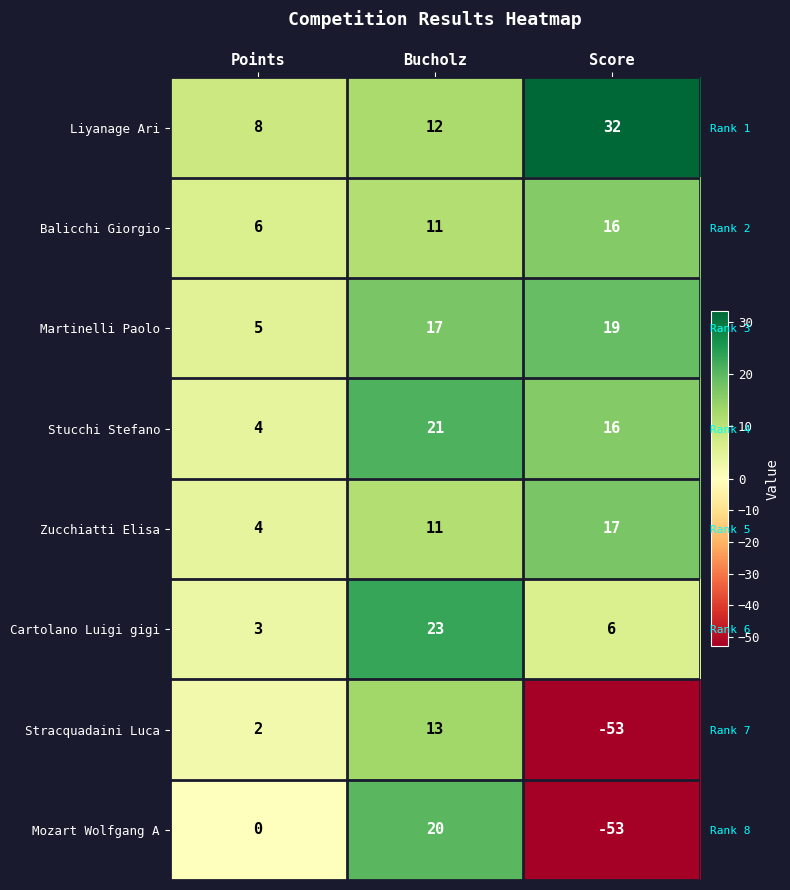

The Stucchi Stefano series shows 21 at Bucholz. True or false?

True